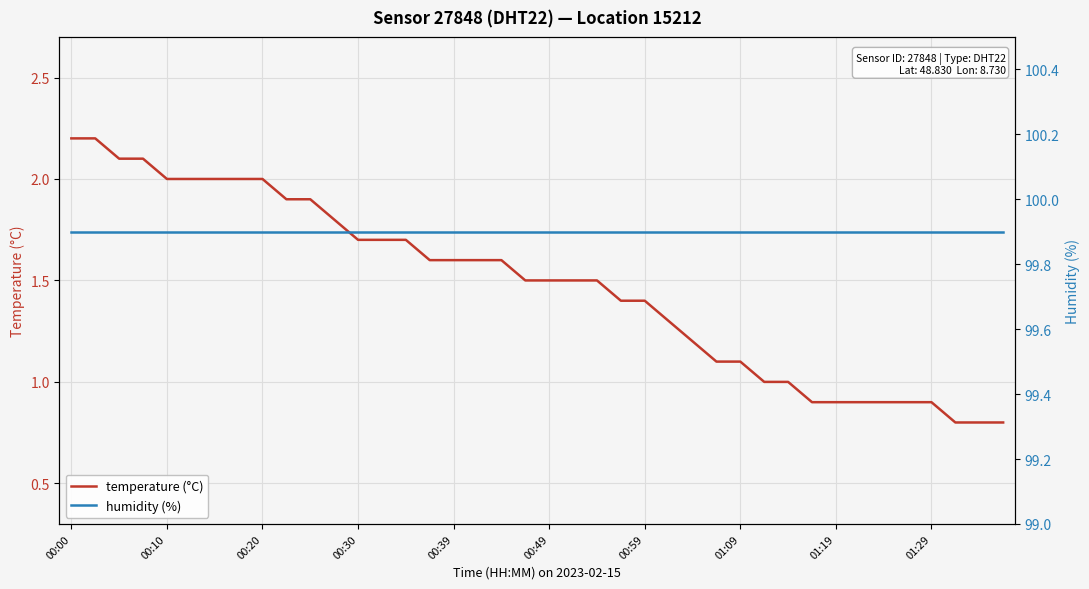

What position from the right is 22?

18